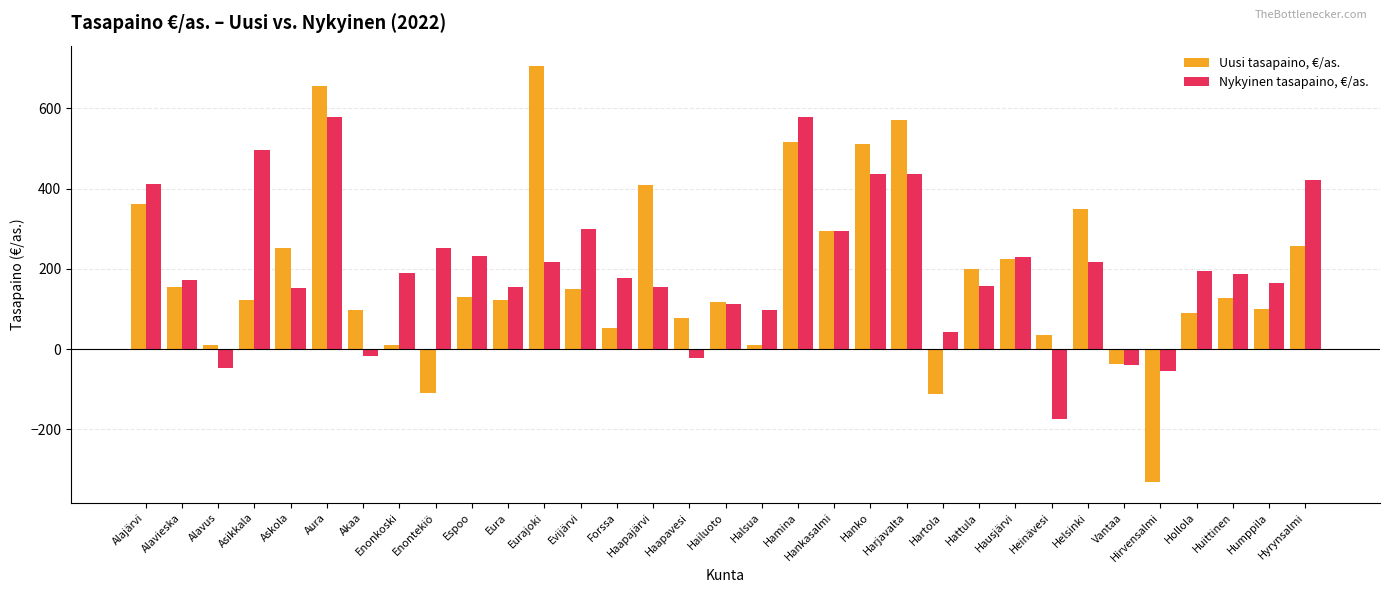

How many data points in Nykyinen tasapaino, €/as. are above 186?

17